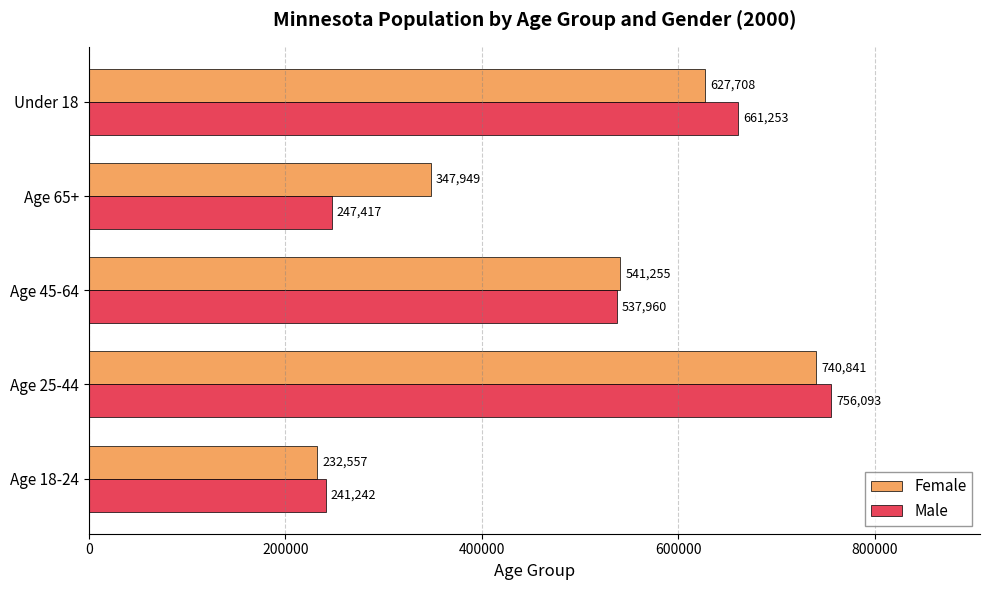

What is the sum of all Male values?

2443965